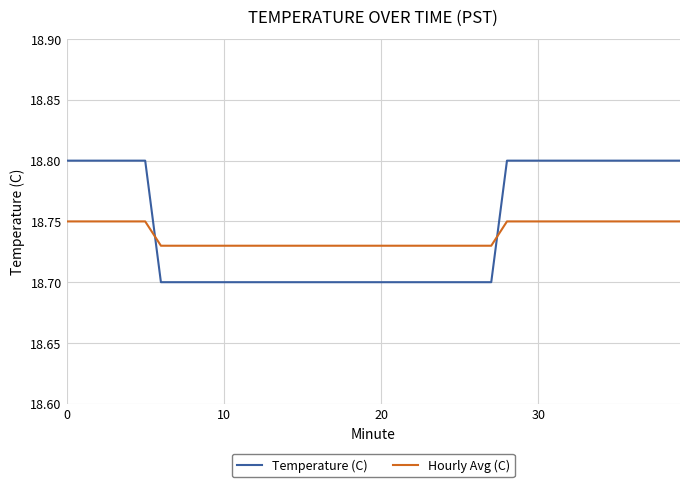

Which series has the largest range (max minus min)?

Temperature (C)